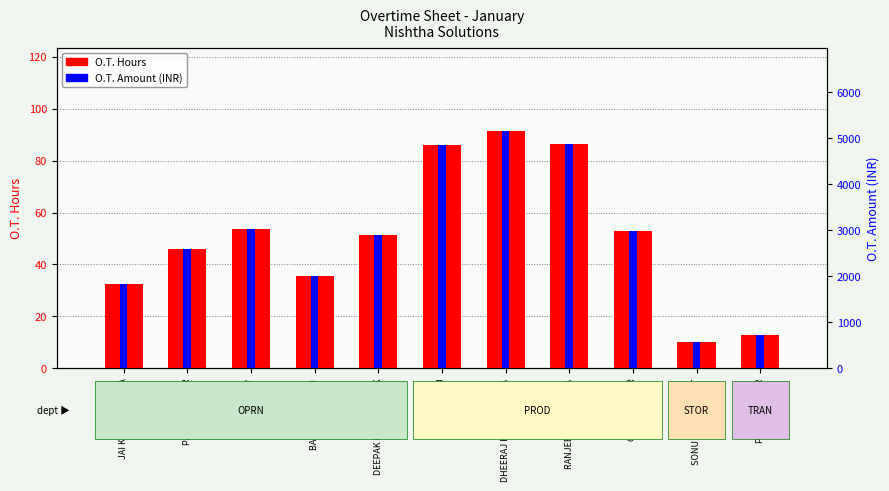

How many data points in O.T. Hours are less than 51?

5